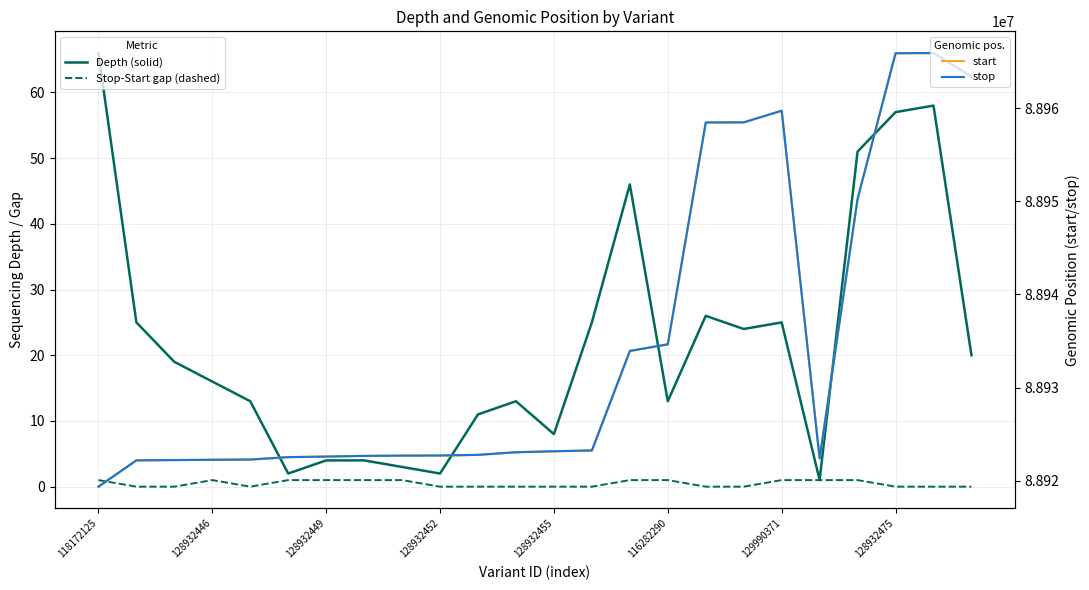

True or false: start (84 hours style) has a value of 24394760 at 23.

False